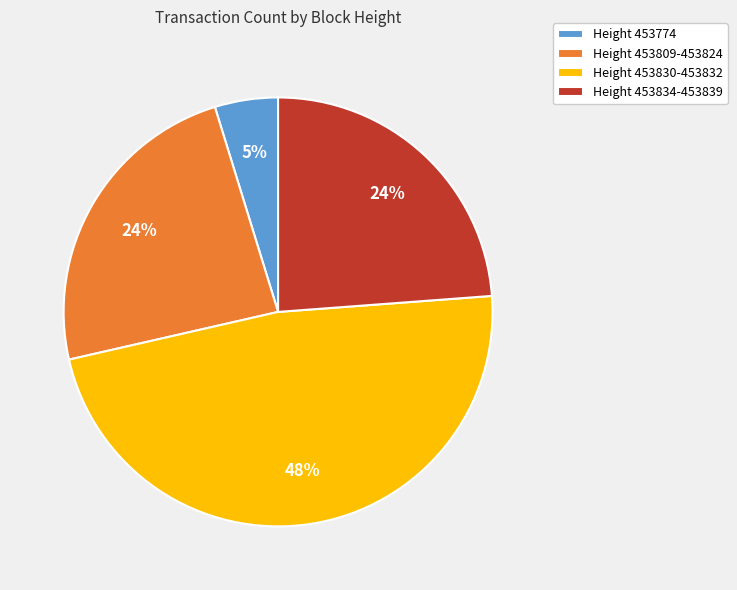

Is it true that Height 453834-453839 is 14% of the pie?

False